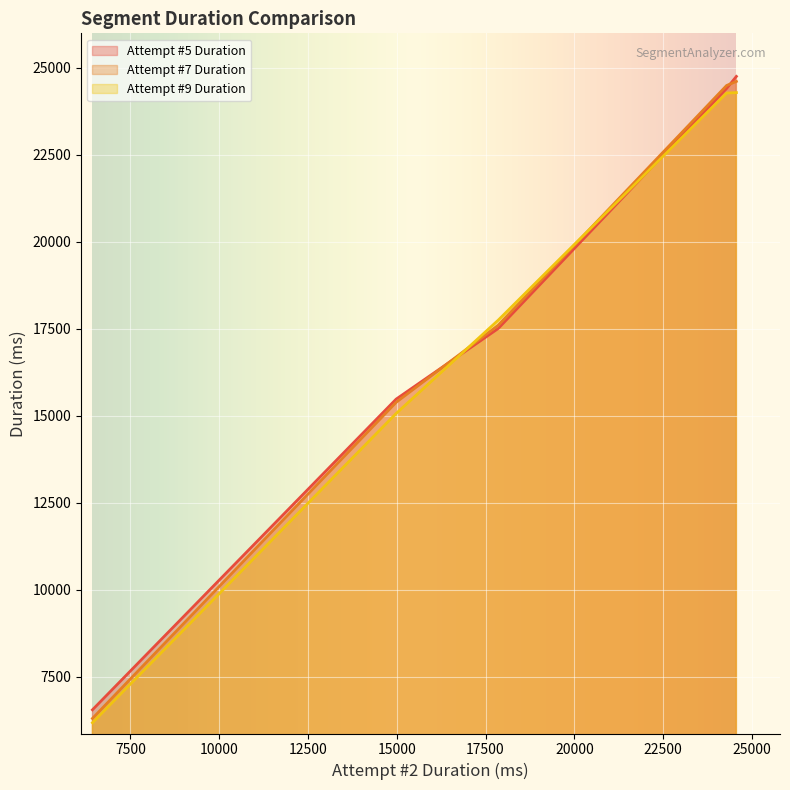

What are all the series names shown in the legend?

Attempt #5 Duration, Attempt #7 Duration, Attempt #9 Duration